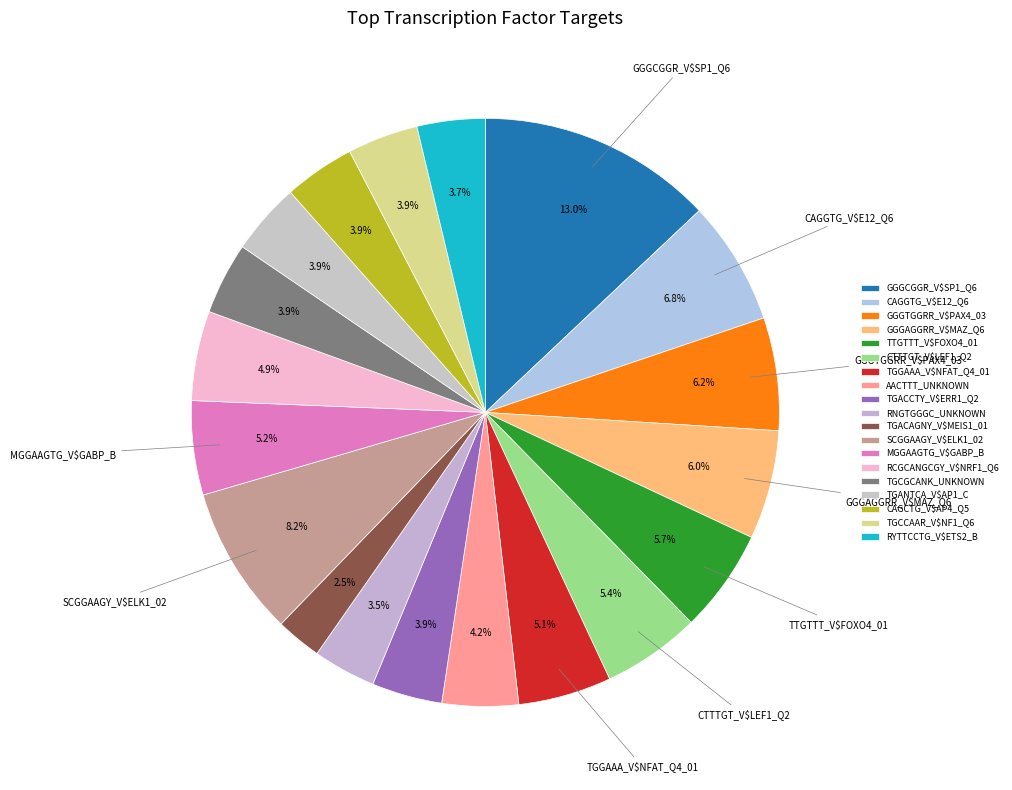

Count the number of slices in the pie.

19